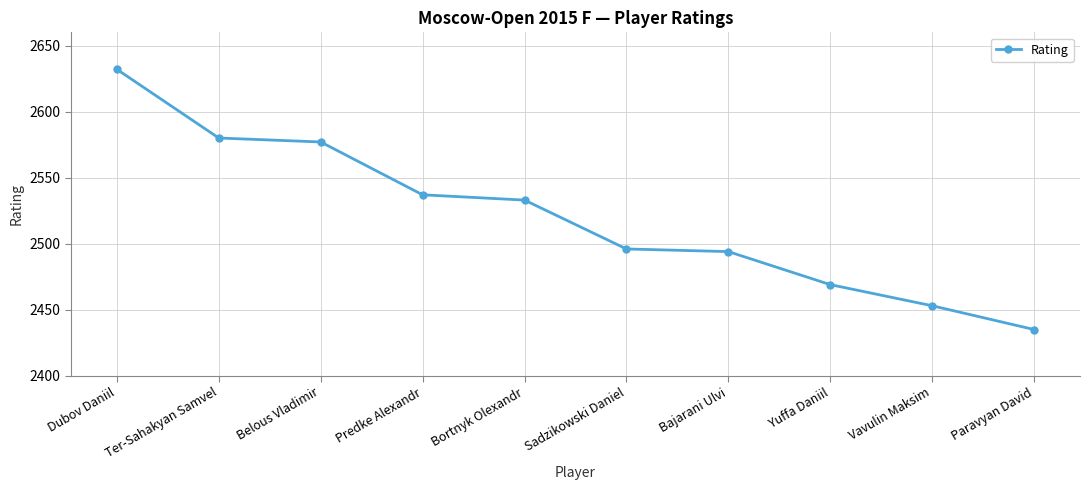

Reading left to right, what are all the values shown in this chart?

Dubov Daniil=2632	Ter-Sahakyan Samvel=2580	Belous Vladimir=2577	Predke Alexandr=2537	Bortnyk Olexandr=2533	Sadzikowski Daniel=2496	Bajarani Ulvi=2494	Yuffa Daniil=2469	Vavulin Maksim=2453	Paravyan David=2435